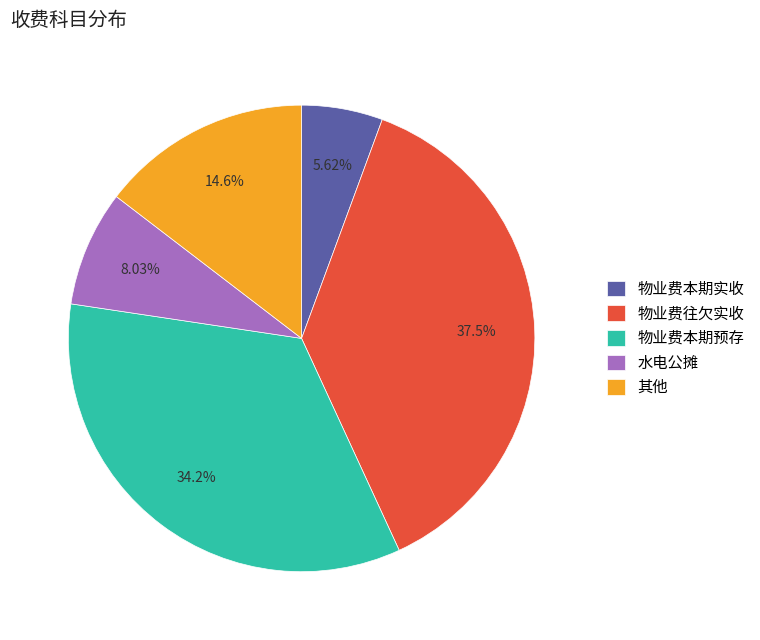

How many slices are in this pie chart?

5